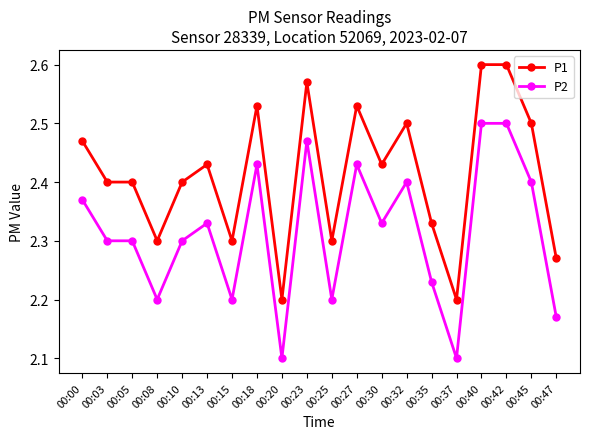

What is the difference between the maximum and minimum values in the P2 series?

0.4